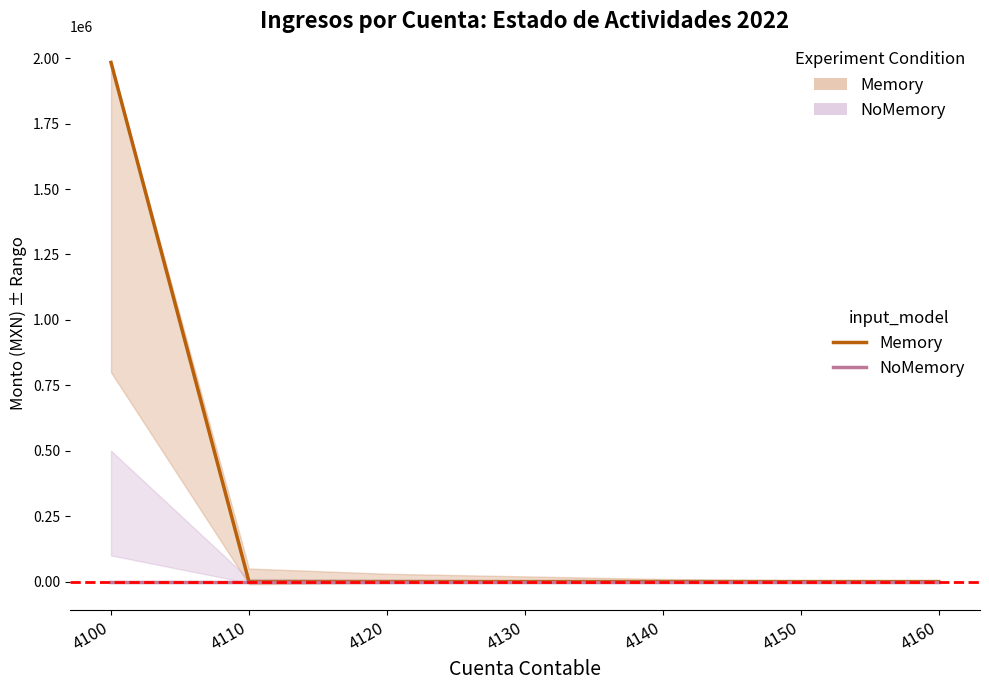

Reading left to right, list all the values displayed in this chart.

Memory: 1983776.4	0.0	0.0	0.0	0.0	0.0	0.0
NoMemory: 0.0	0.0	0.0	0.0	0.0	0.0	0.0